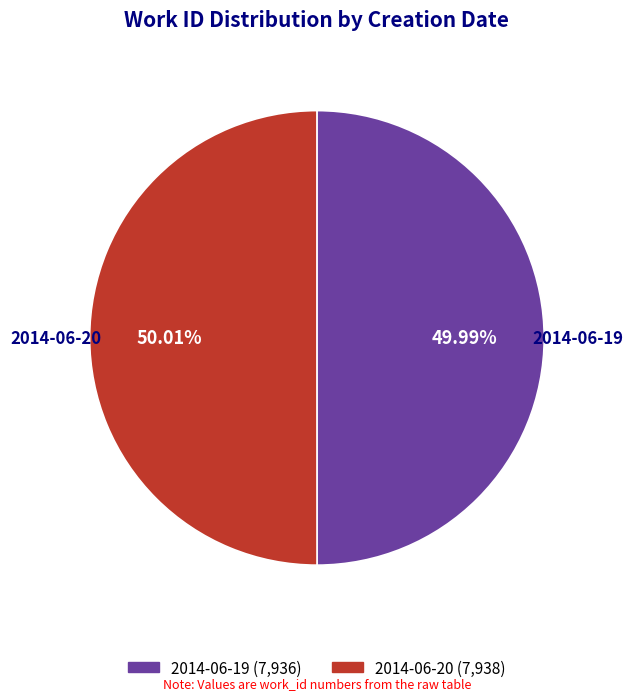

Is there any slice that represents more than half of the pie?

Yes